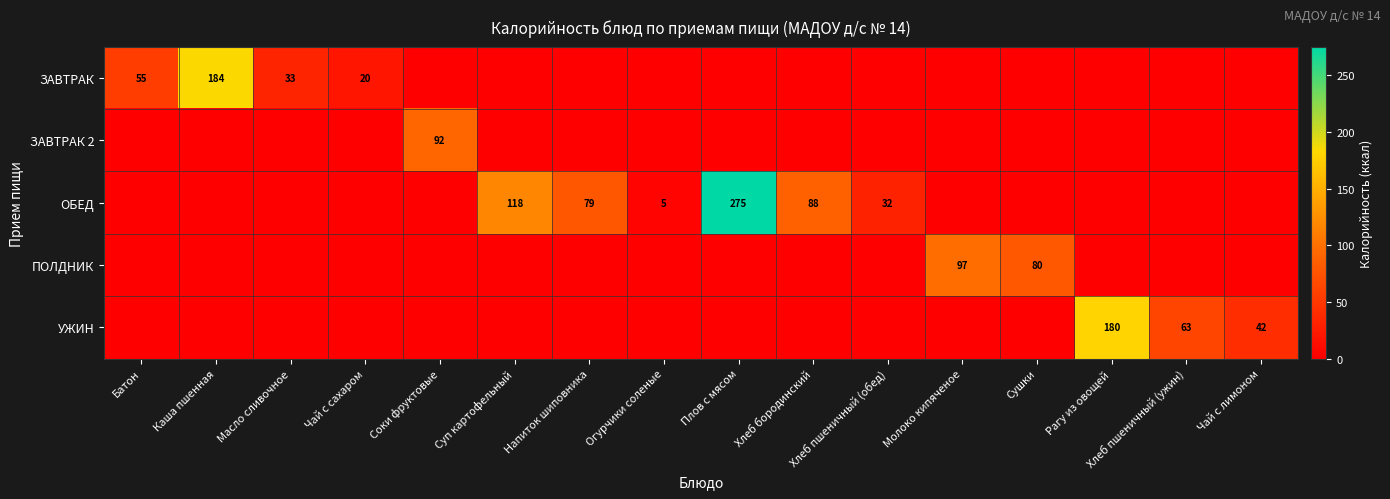

The value of ПОЛДНИК at Молоко кипяченое is 97. True or false?

True